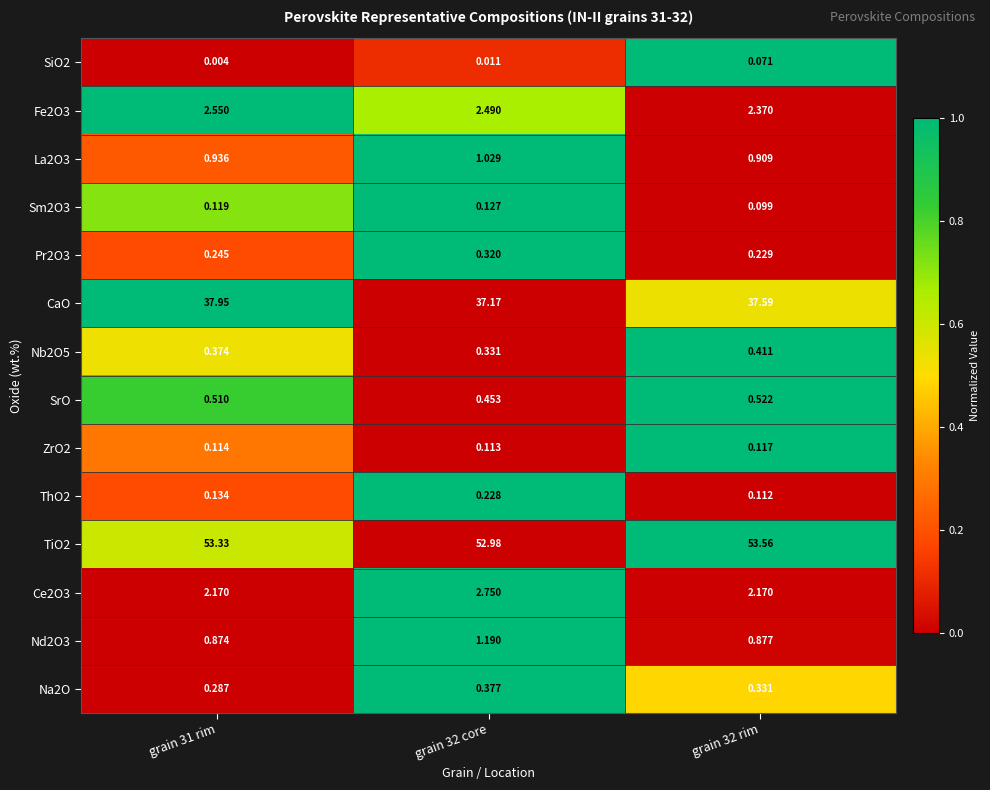

How many data points does each series have?

3